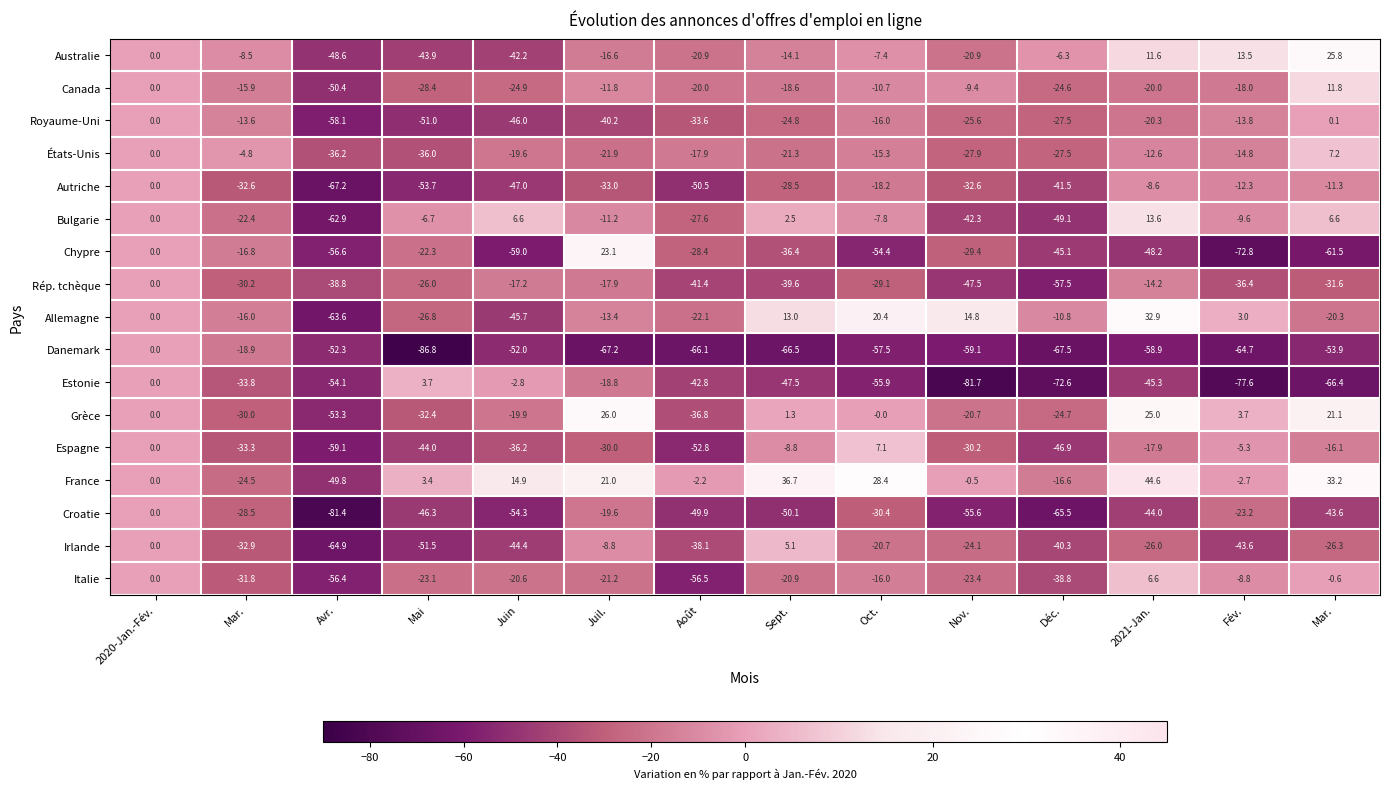

Reading right to left, what are all the values shown in this chart?

Australie: Mar.=25.8	Fév.=13.5	2021-Jan.=11.6	Déc.=-6.3	Nov.=-20.9	Oct.=-7.4	Sept.=-14.1	Août=-20.9	Juil.=-16.6	Juin=-42.2	Mai=-43.9	Avr.=-48.6	Mar.=-8.5	2020-Jan.-Fév.=0.0
Canada: Mar.=11.8	Fév.=-18.0	2021-Jan.=-20.0	Déc.=-24.6	Nov.=-9.4	Oct.=-10.7	Sept.=-18.6	Août=-20.0	Juil.=-11.8	Juin=-24.9	Mai=-28.4	Avr.=-50.4	Mar.=-15.9	2020-Jan.-Fév.=0.0
Royaume-Uni: Mar.=0.1	Fév.=-13.8	2021-Jan.=-20.3	Déc.=-27.5	Nov.=-25.6	Oct.=-16.0	Sept.=-24.8	Août=-33.6	Juil.=-40.2	Juin=-46.0	Mai=-51.0	Avr.=-58.1	Mar.=-13.6	2020-Jan.-Fév.=0.0
États-Unis: Mar.=7.2	Fév.=-14.8	2021-Jan.=-12.6	Déc.=-27.5	Nov.=-27.9	Oct.=-15.3	Sept.=-21.3	Août=-17.9	Juil.=-21.9	Juin=-19.6	Mai=-36.0	Avr.=-36.2	Mar.=-4.8	2020-Jan.-Fév.=0.0
Autriche: Mar.=-11.3	Fév.=-12.3	2021-Jan.=-8.6	Déc.=-41.5	Nov.=-32.6	Oct.=-18.2	Sept.=-28.5	Août=-50.5	Juil.=-33.0	Juin=-47.0	Mai=-53.7	Avr.=-67.2	Mar.=-32.6	2020-Jan.-Fév.=0.0
Bulgarie: Mar.=6.6	Fév.=-9.6	2021-Jan.=13.6	Déc.=-49.1	Nov.=-42.3	Oct.=-7.8	Sept.=2.5	Août=-27.6	Juil.=-11.2	Juin=6.6	Mai=-6.7	Avr.=-62.9	Mar.=-22.4	2020-Jan.-Fév.=0.0
Chypre: Mar.=-61.5	Fév.=-72.8	2021-Jan.=-48.2	Déc.=-45.1	Nov.=-29.4	Oct.=-54.4	Sept.=-36.4	Août=-28.4	Juil.=23.1	Juin=-59.0	Mai=-22.3	Avr.=-56.6	Mar.=-16.8	2020-Jan.-Fév.=0.0
Rép. tchèque: Mar.=-31.6	Fév.=-36.4	2021-Jan.=-14.2	Déc.=-57.5	Nov.=-47.5	Oct.=-29.1	Sept.=-39.6	Août=-41.4	Juil.=-17.9	Juin=-17.2	Mai=-26.0	Avr.=-38.8	Mar.=-30.2	2020-Jan.-Fév.=0.0
Allemagne: Mar.=-20.3	Fév.=3.0	2021-Jan.=32.9	Déc.=-10.8	Nov.=14.8	Oct.=20.4	Sept.=13.0	Août=-22.1	Juil.=-13.4	Juin=-45.7	Mai=-26.8	Avr.=-63.6	Mar.=-16.0	2020-Jan.-Fév.=0.0
Danemark: Mar.=-53.9	Fév.=-64.7	2021-Jan.=-58.9	Déc.=-67.5	Nov.=-59.1	Oct.=-57.5	Sept.=-66.5	Août=-66.1	Juil.=-67.2	Juin=-52.0	Mai=-86.8	Avr.=-52.3	Mar.=-18.9	2020-Jan.-Fév.=0.0
Estonie: Mar.=-66.4	Fév.=-77.6	2021-Jan.=-45.3	Déc.=-72.6	Nov.=-81.7	Oct.=-55.9	Sept.=-47.5	Août=-42.8	Juil.=-18.8	Juin=-2.8	Mai=3.7	Avr.=-54.1	Mar.=-33.8	2020-Jan.-Fév.=0.0
Grèce: Mar.=21.1	Fév.=3.7	2021-Jan.=25.0	Déc.=-24.7	Nov.=-20.7	Oct.=-0.0	Sept.=1.3	Août=-36.8	Juil.=26.0	Juin=-19.9	Mai=-32.4	Avr.=-53.3	Mar.=-30.0	2020-Jan.-Fév.=0.0
Espagne: Mar.=-16.1	Fév.=-5.3	2021-Jan.=-17.9	Déc.=-46.9	Nov.=-30.2	Oct.=7.1	Sept.=-8.8	Août=-52.8	Juil.=-30.0	Juin=-36.2	Mai=-44.0	Avr.=-59.1	Mar.=-33.3	2020-Jan.-Fév.=0.0
France: Mar.=33.2	Fév.=-2.7	2021-Jan.=44.6	Déc.=-16.6	Nov.=-0.5	Oct.=28.4	Sept.=36.7	Août=-2.2	Juil.=21.0	Juin=14.9	Mai=3.4	Avr.=-49.8	Mar.=-24.5	2020-Jan.-Fév.=0.0
Croatie: Mar.=-43.6	Fév.=-23.2	2021-Jan.=-44.0	Déc.=-65.5	Nov.=-55.6	Oct.=-30.4	Sept.=-50.1	Août=-49.9	Juil.=-19.6	Juin=-54.3	Mai=-46.3	Avr.=-81.4	Mar.=-28.5	2020-Jan.-Fév.=0.0
Irlande: Mar.=-26.3	Fév.=-43.6	2021-Jan.=-26.0	Déc.=-40.3	Nov.=-24.1	Oct.=-20.7	Sept.=5.1	Août=-38.1	Juil.=-8.8	Juin=-44.4	Mai=-51.5	Avr.=-64.9	Mar.=-32.9	2020-Jan.-Fév.=0.0
Italie: Mar.=-0.6	Fév.=-8.8	2021-Jan.=6.6	Déc.=-38.8	Nov.=-23.4	Oct.=-16.0	Sept.=-20.9	Août=-56.5	Juil.=-21.2	Juin=-20.6	Mai=-23.1	Avr.=-56.4	Mar.=-31.8	2020-Jan.-Fév.=0.0